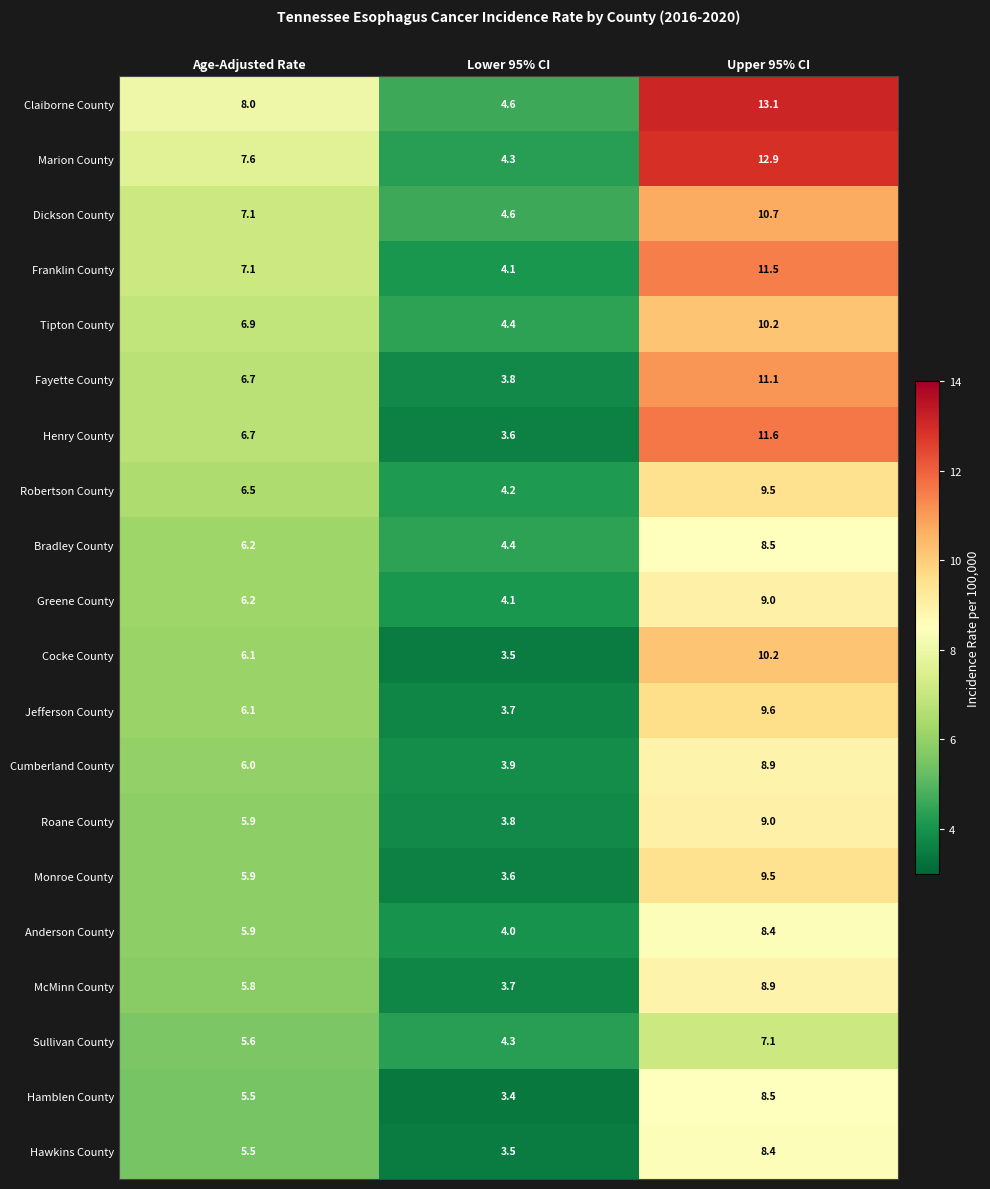

What is the difference between the maximum and minimum values in the Marion County series?

8.6